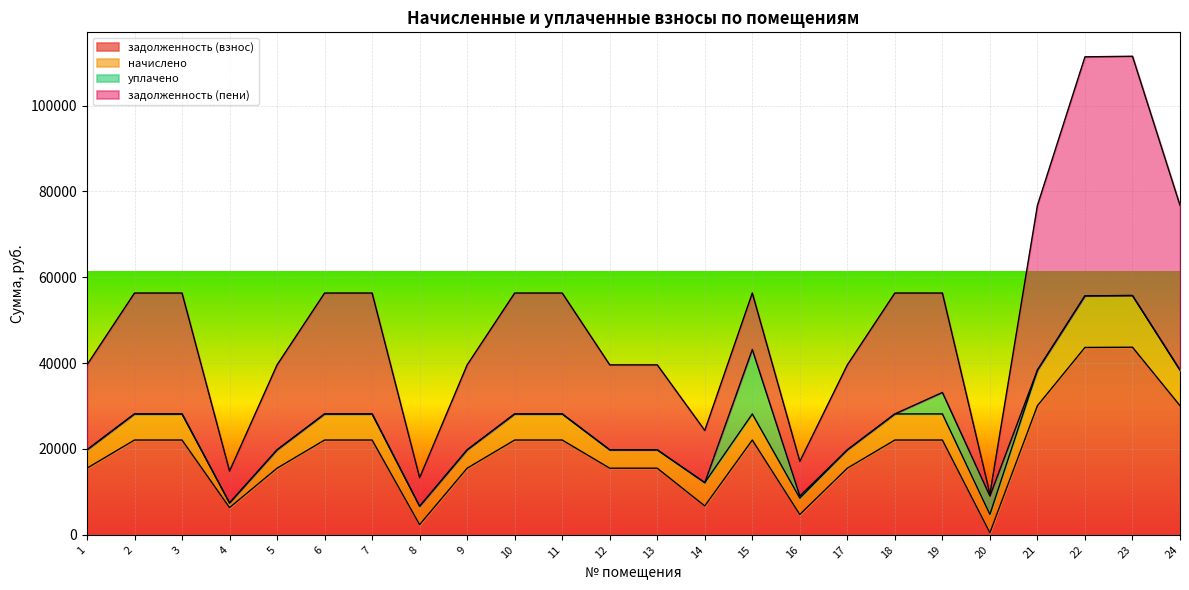

The value of задолженность (взнос) at 5 is 15523.2. True or false?

True